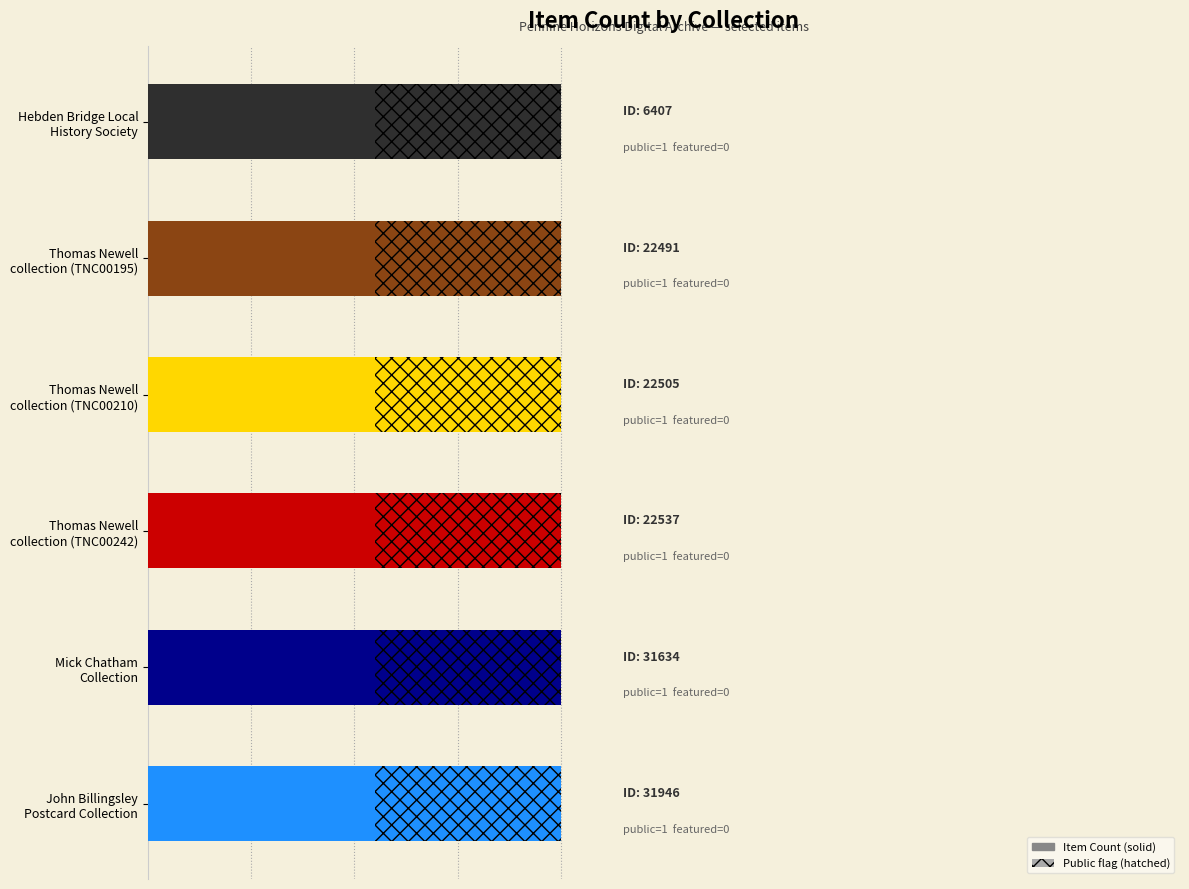

Reading left to right, transcribe all the data shown in this chart.

Item Count: 1	1	1	1	1	1
public: 1	1	1	1	1	1
featured: 0	0	0	0	0	0